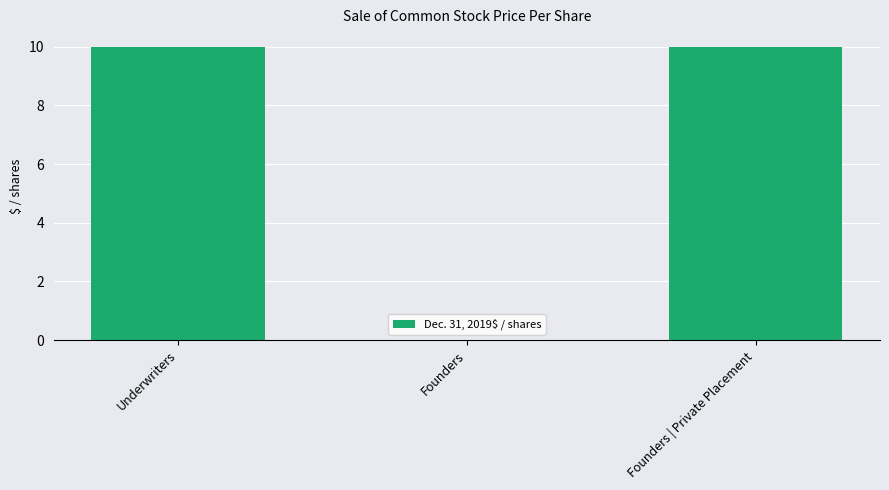

Is it true that the value at Founders | Private Placement is 10.0?

True